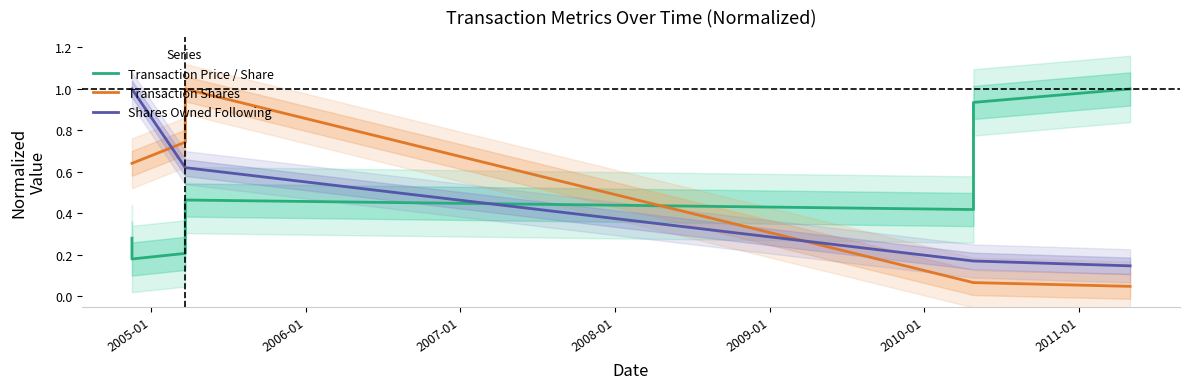

Reading right to left, transcribe all the data shown in this chart.

Transaction Price / Share: 1.0	0.9	0.4	0.5	0.2	0.2	0.3
Transaction Shares: 0.0	0.1	0.1	1.0	0.7	0.6	0.6
Shares Owned Following: 0.1	0.2	0.2	0.6	0.6	1.0	1.0